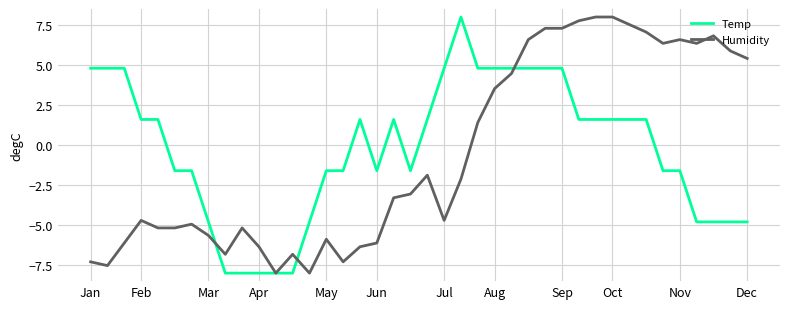

What is the minimum value shown in the chart?

-8.0